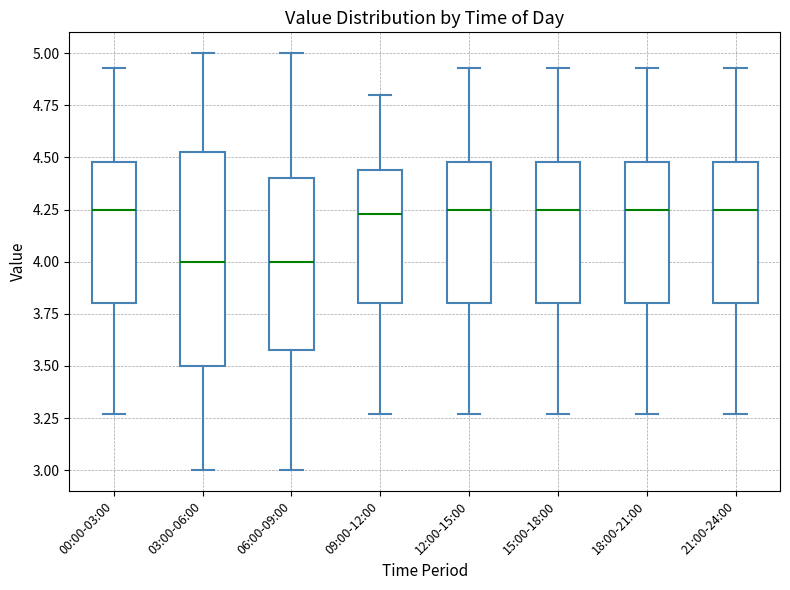

Reading left to right, transcribe this box plot: for each box, give where its median line is, the range the box spans, and where its two whiskers end, as read against the y-axis. The values are not printed on the chart, so give them approximately, as read against the axis.

00:00-03:00: median 4.25, box 3.80 to 4.50, whiskers 3.25 to 4.95
03:00-06:00: median 4.00, box 3.50 to 4.55, whiskers 3.00 to 5.00
06:00-09:00: median 4.00, box 3.60 to 4.40, whiskers 3.00 to 5.00
09:00-12:00: median 4.25, box 3.80 to 4.45, whiskers 3.25 to 4.80
12:00-15:00: median 4.25, box 3.80 to 4.50, whiskers 3.25 to 4.95
15:00-18:00: median 4.25, box 3.80 to 4.50, whiskers 3.25 to 4.95
18:00-21:00: median 4.25, box 3.80 to 4.50, whiskers 3.25 to 4.95
21:00-24:00: median 4.25, box 3.80 to 4.50, whiskers 3.25 to 4.95